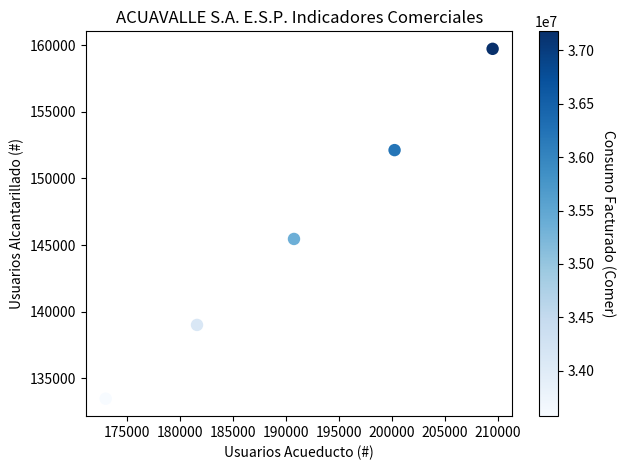

What is the range of X values (max minus min)?

36470